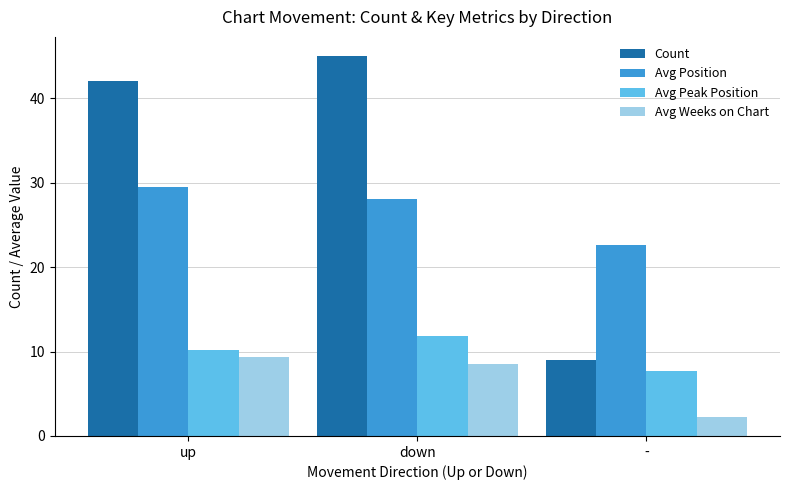

At -, list the series in order from smallest to largest.

Avg Weeks on Chart, Avg Peak Position, Count, Avg Position